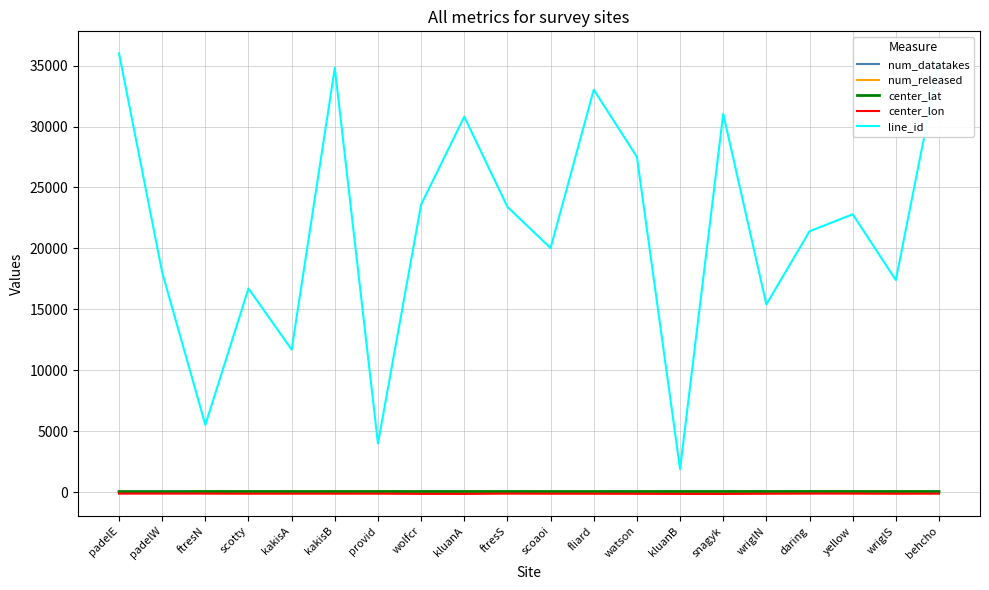

Is the value of line_id at provid greater than the value of num_released at kluanA?

Yes